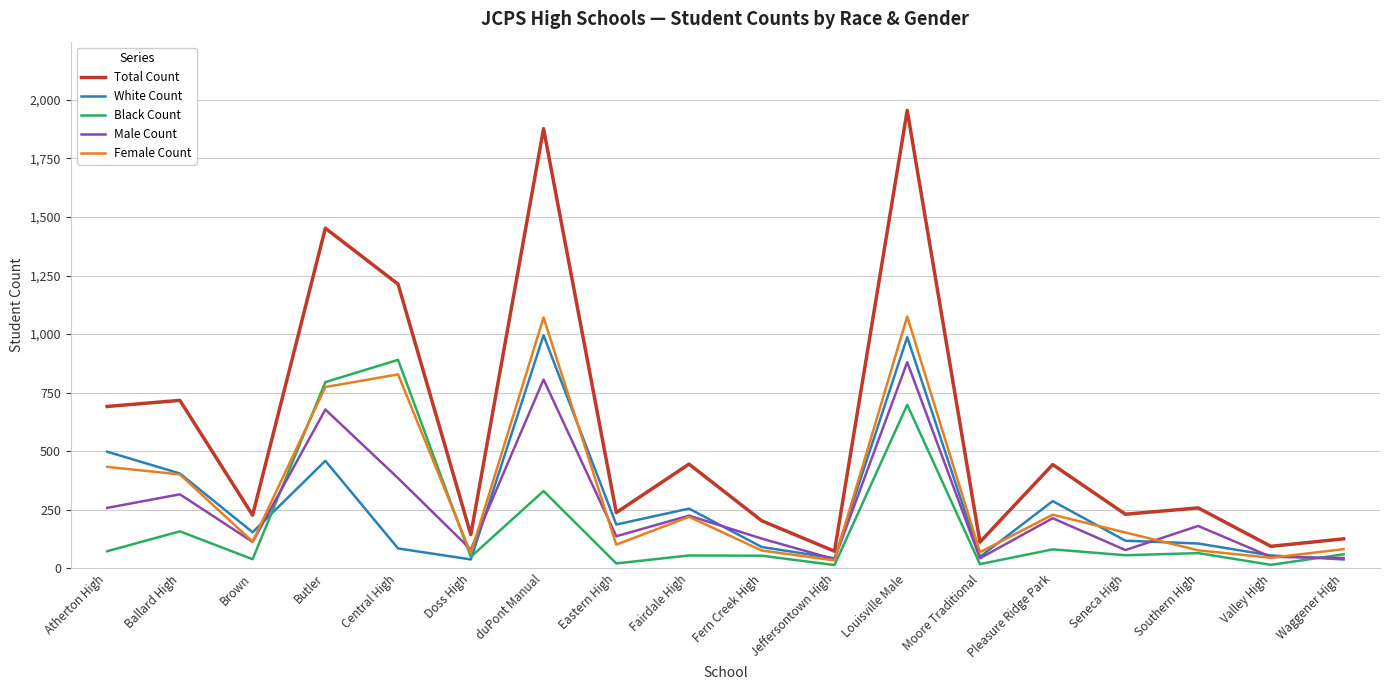

How many lines are shown in the chart?

5